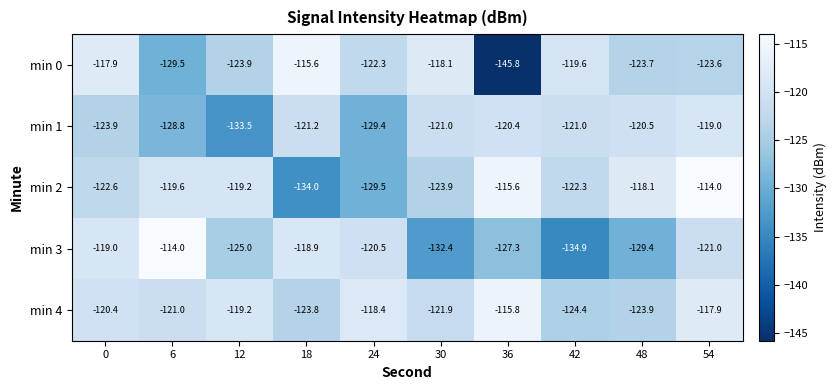

Between 12 and 48, which series saw the biggest shift?

min 1